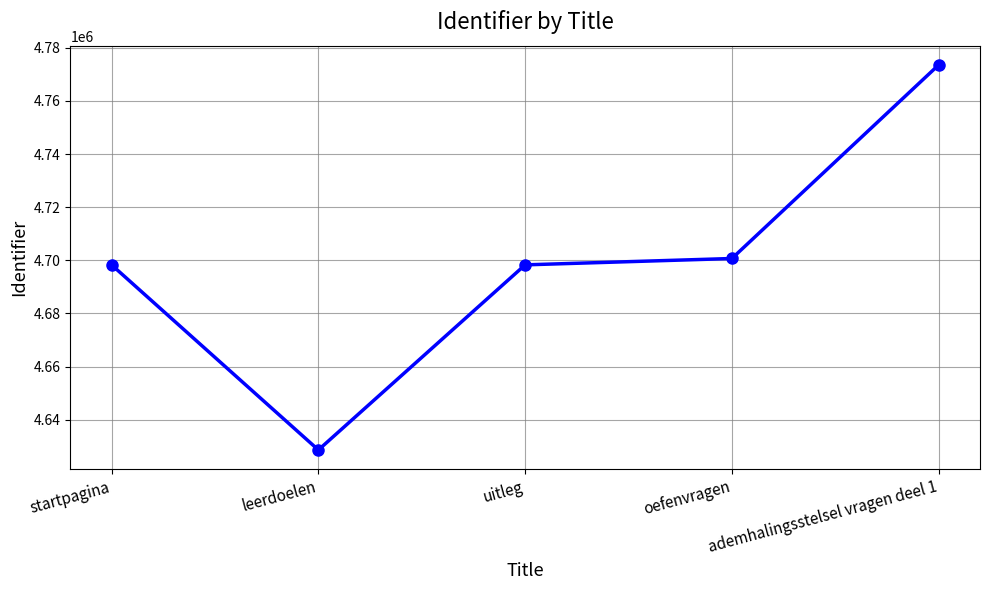

What is the approximate value at ademhalingsstelsel vragen deel 1, to the nearest 50?

4773550